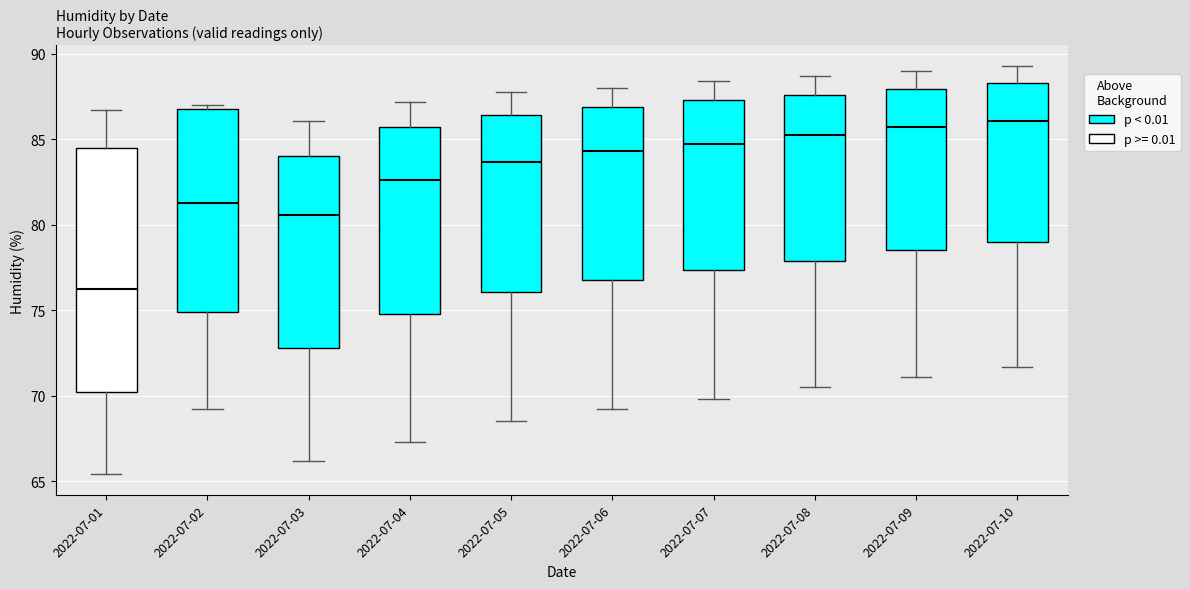

Which box's median line is the lowest?

2022-07-01